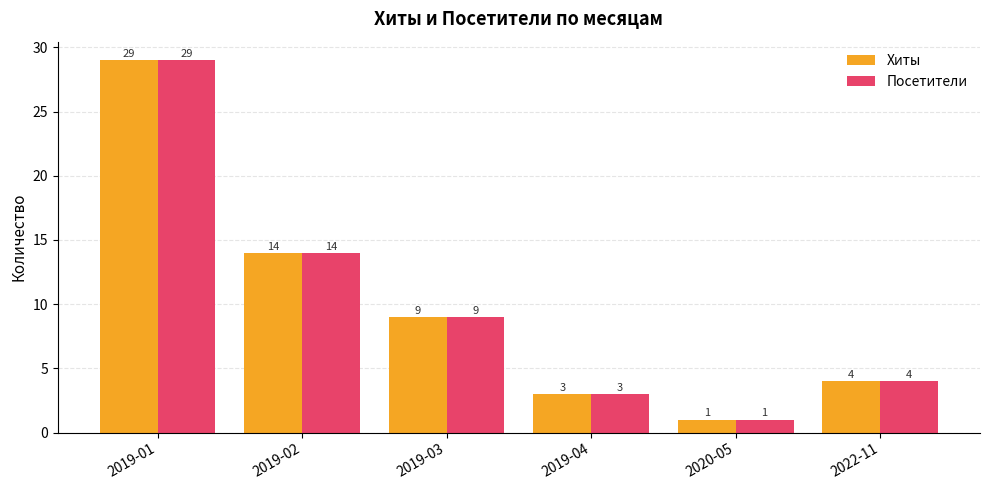

At which category is the sum across all series the highest?

2019-01